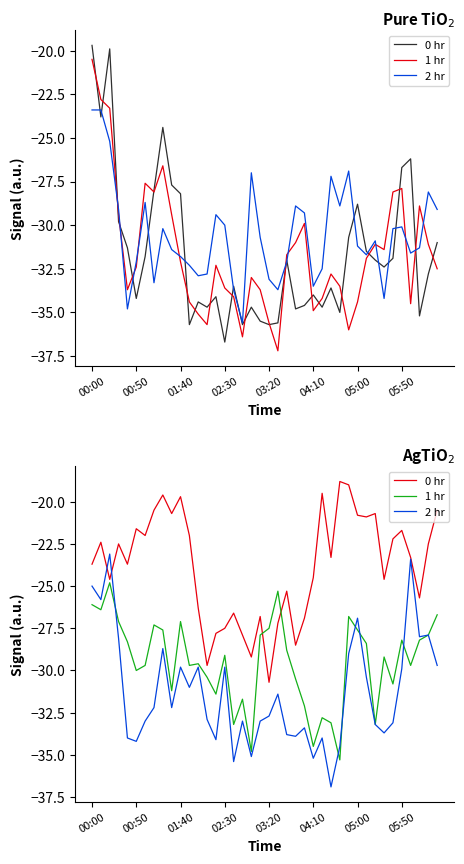

What is the average value of the 1 hr series?

-29.5